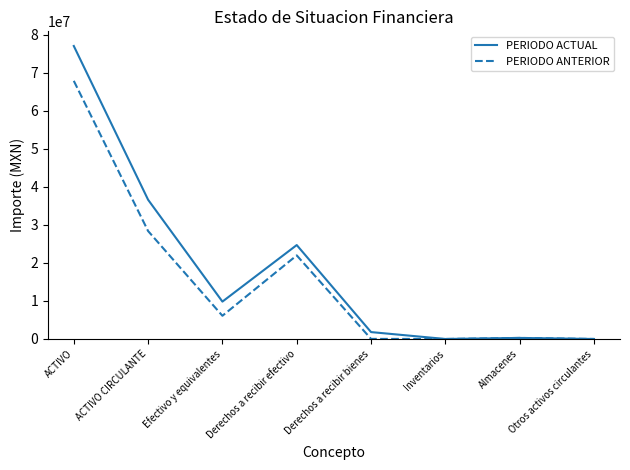

Rank the series at Efectivo y equivalentes from highest to lowest value.

PERIODO ACTUAL, PERIODO ANTERIOR